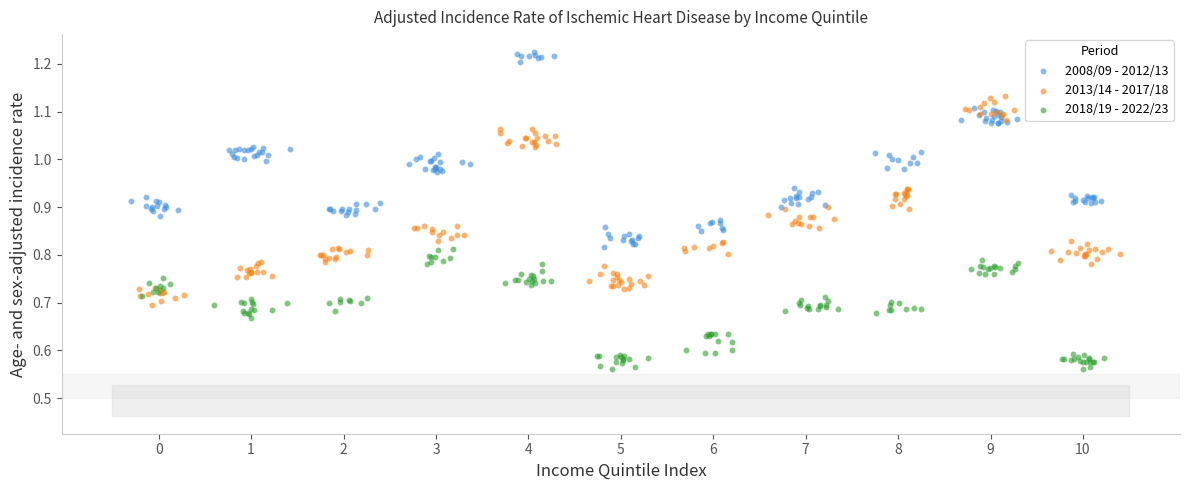

Which series has the widest spread of Y values?

2013/14 - 2017/18